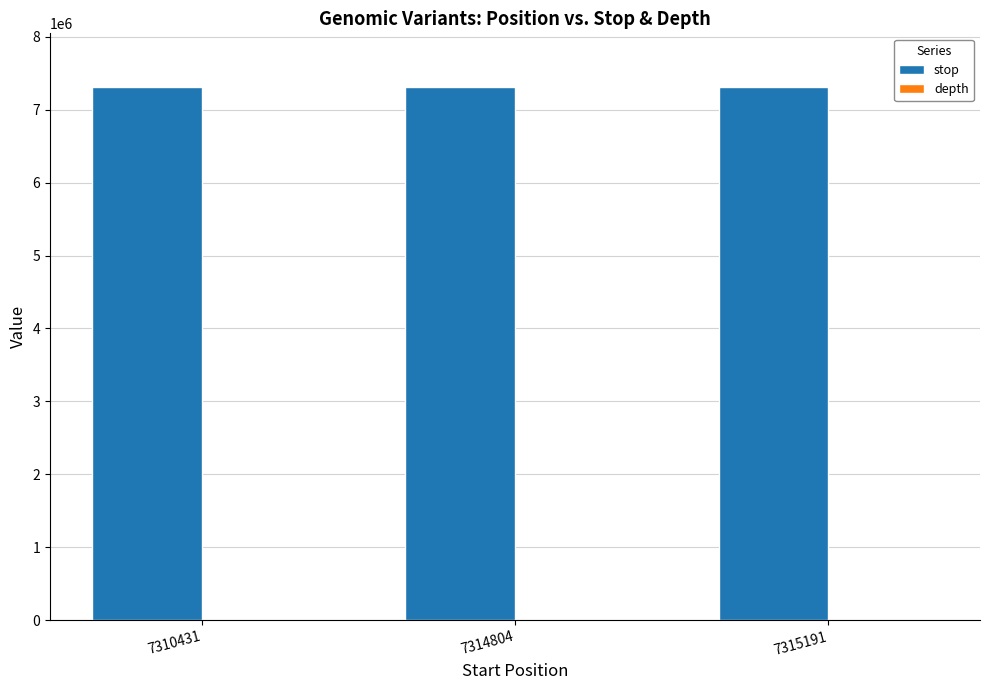

True or false: stop has a value of 11624784 at 7314804.

False